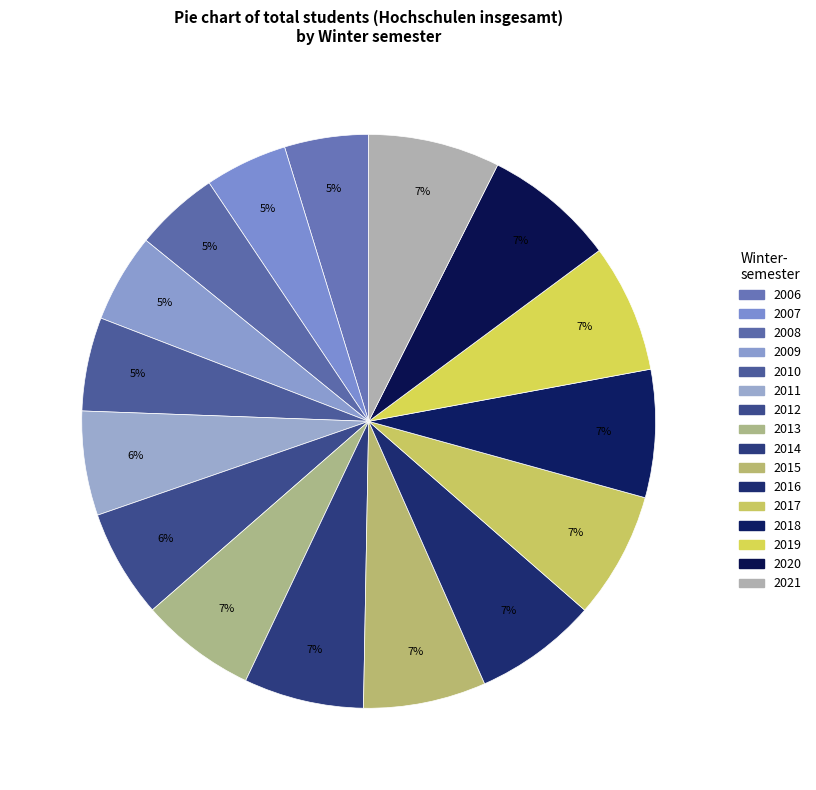

How many segments does this pie chart have?

16